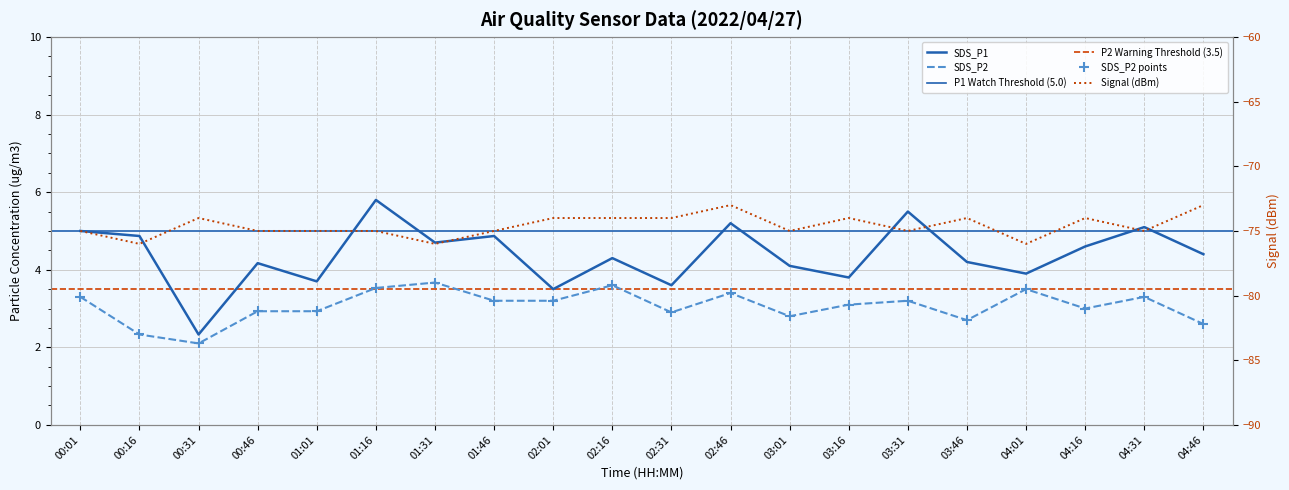

At how many categories does at least one series exceed -38?

20